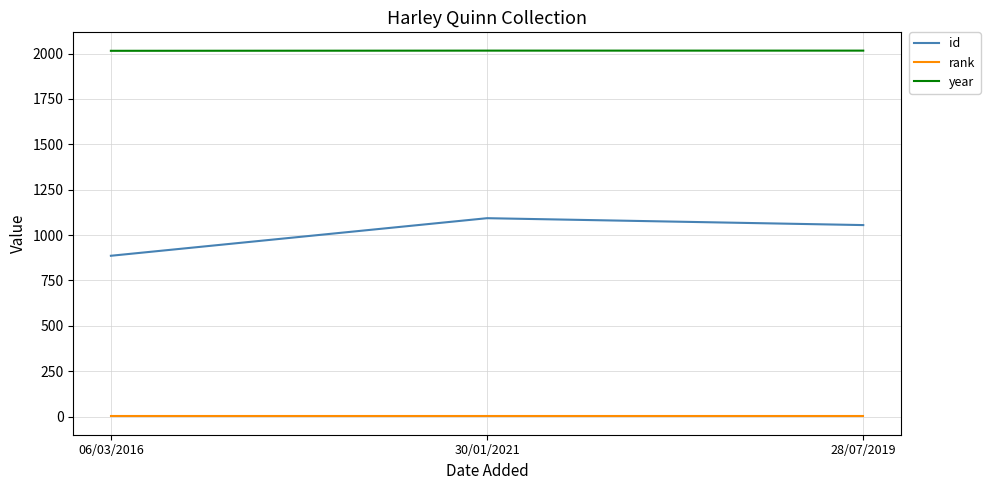

How many lines are shown in the chart?

3